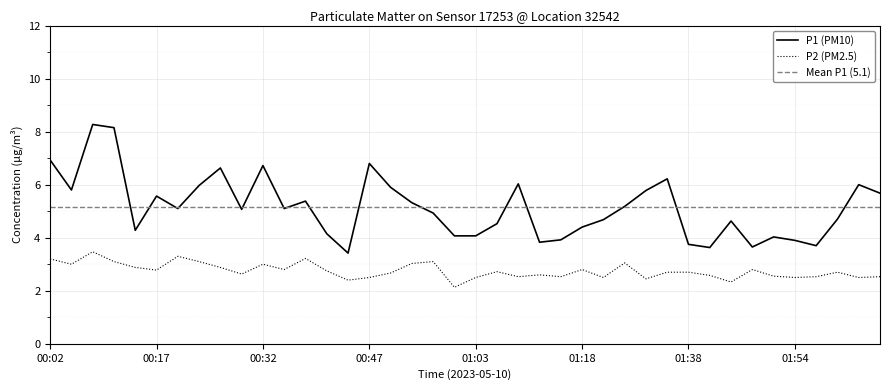

Reading right to left, list all the values displayed in this chart.

P1: 02:06=5.7	02:03=6.0	02:00=4.7	01:57=3.7	01:54=3.9	01:51=4.0	01:48=3.6	01:44=4.6	01:41=3.6	01:38=3.8	01:35=6.2	01:31=5.8	01:28=5.2	01:21=4.7	01:18=4.4	01:15=3.9	01:12=3.8	01:09=6.0	01:06=4.5	01:03=4.1	01:00=4.1	00:57=4.9	00:54=5.3	00:50=5.9	00:47=6.8	00:44=3.4	00:41=4.2	00:38=5.4	00:35=5.1	00:32=6.7	00:29=5.1	00:26=6.6	00:23=6.0	00:20=5.1	00:17=5.6	00:14=4.3	00:11=8.2	00:08=8.3	00:05=5.8	00:02=6.9
P2: 02:06=2.5	02:03=2.5	02:00=2.7	01:57=2.5	01:54=2.5	01:51=2.5	01:48=2.8	01:44=2.3	01:41=2.6	01:38=2.7	01:35=2.7	01:31=2.5	01:28=3.0	01:21=2.5	01:18=2.8	01:15=2.5	01:12=2.6	01:09=2.5	01:06=2.7	01:03=2.5	01:00=2.1	00:57=3.1	00:54=3.0	00:50=2.7	00:47=2.5	00:44=2.4	00:41=2.8	00:38=3.2	00:35=2.8	00:32=3.0	00:29=2.6	00:26=2.9	00:23=3.1	00:20=3.3	00:17=2.8	00:14=2.9	00:11=3.1	00:08=3.5	00:05=3.0	00:02=3.2